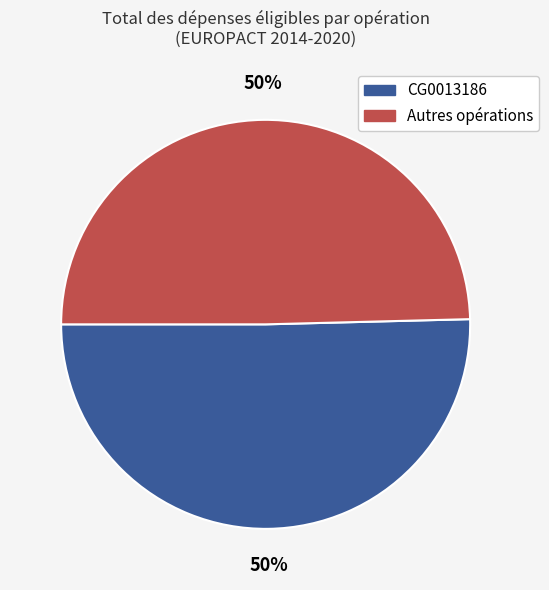

Count the number of slices in the pie.

2